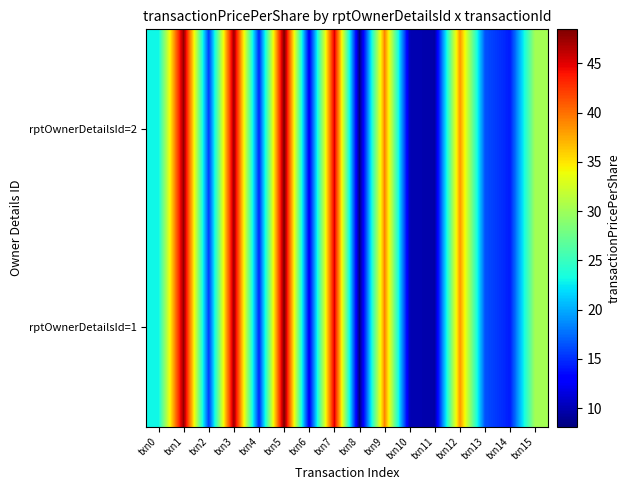

Reading right to left, list all the values displayed in this chart.

rptOwnerDetailsId=2: txn15=30.3	txn14=14.2	txn13=16.4	txn12=38.4	txn11=9.7	txn10=10.0	txn9=39.1	txn8=8.1	txn7=45.3	txn6=12.5	txn5=48.5	txn4=14.8	txn3=47.2	txn2=15.5	txn1=47.6	txn0=23.0
rptOwnerDetailsId=1: txn15=30.3	txn14=14.2	txn13=16.4	txn12=38.4	txn11=9.7	txn10=10.0	txn9=39.1	txn8=8.1	txn7=45.3	txn6=12.5	txn5=48.5	txn4=14.8	txn3=47.2	txn2=15.5	txn1=47.6	txn0=23.0